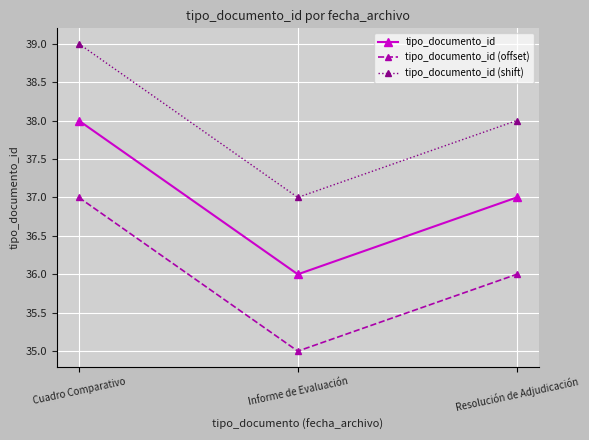

At Cuadro Comparativo, list the series in order from largest to smallest.

tipo_documento_id (shift), tipo_documento_id, tipo_documento_id (offset)